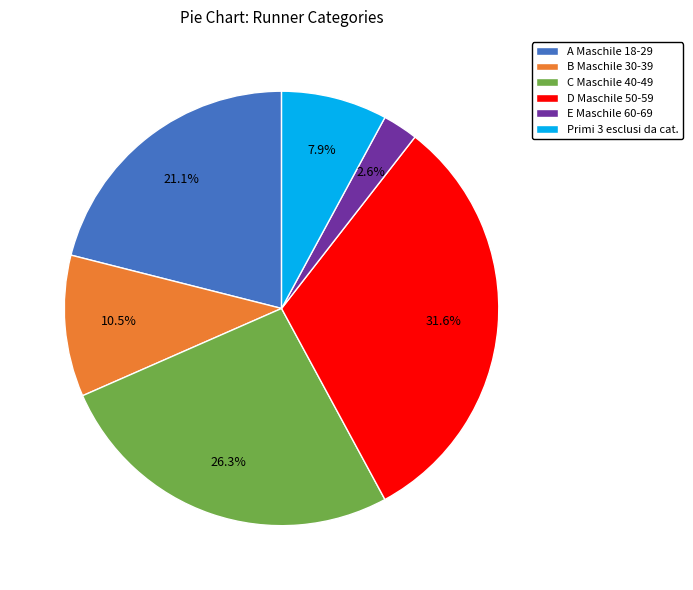

The Primi 3 esclusi da cat. slice represents 15% of the pie. True or false?

False